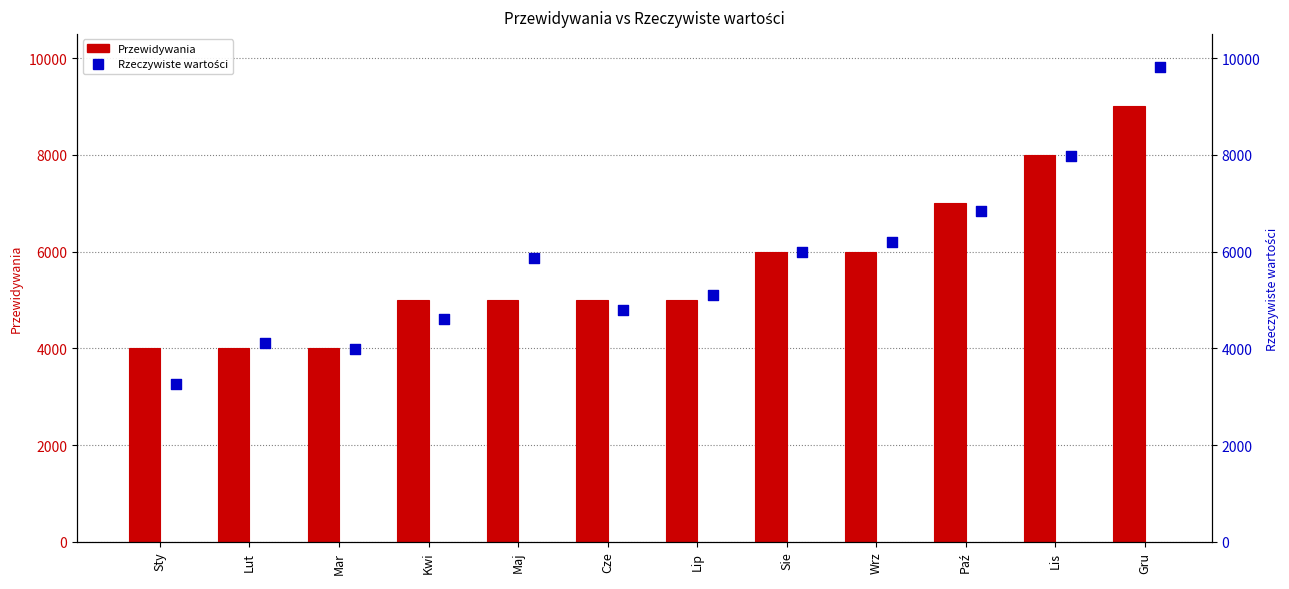

Which series reaches the minimum Y coordinate?

Rzeczywiste wartości